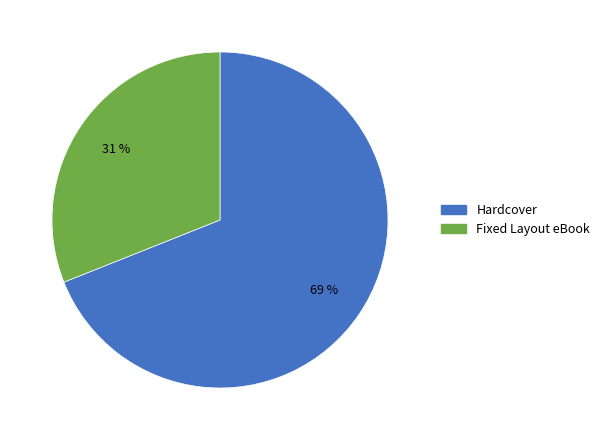

To the nearest percent, what percentage of the pie is Fixed Layout eBook?

31%